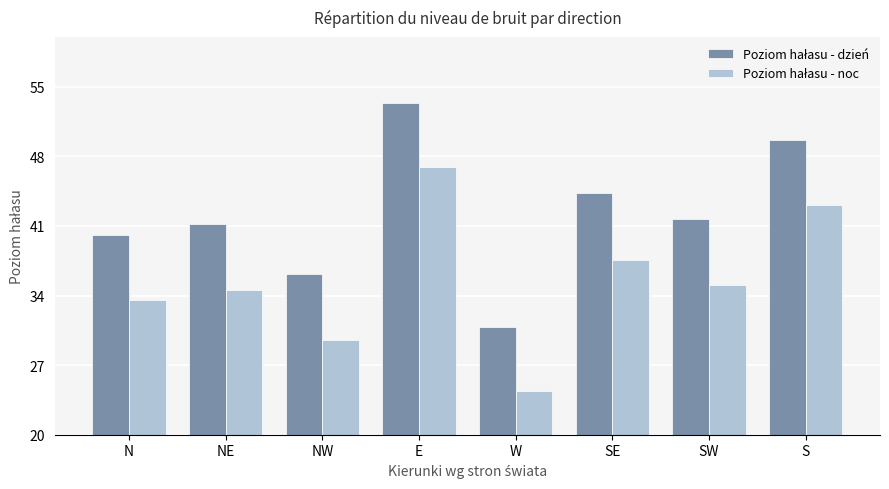

What is the smallest value displayed?

24.4